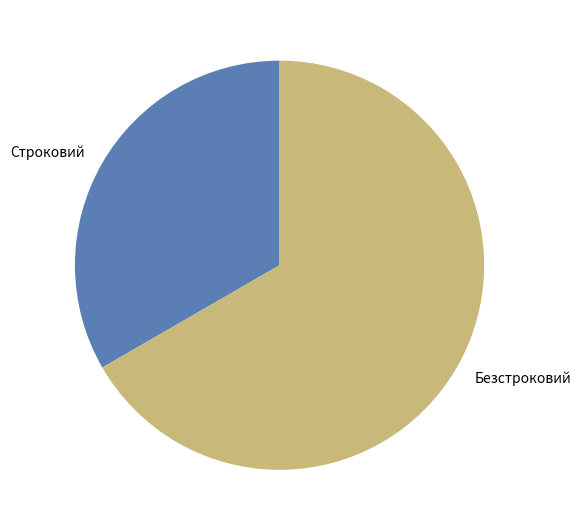

Which slice is the largest?

Безстроковий